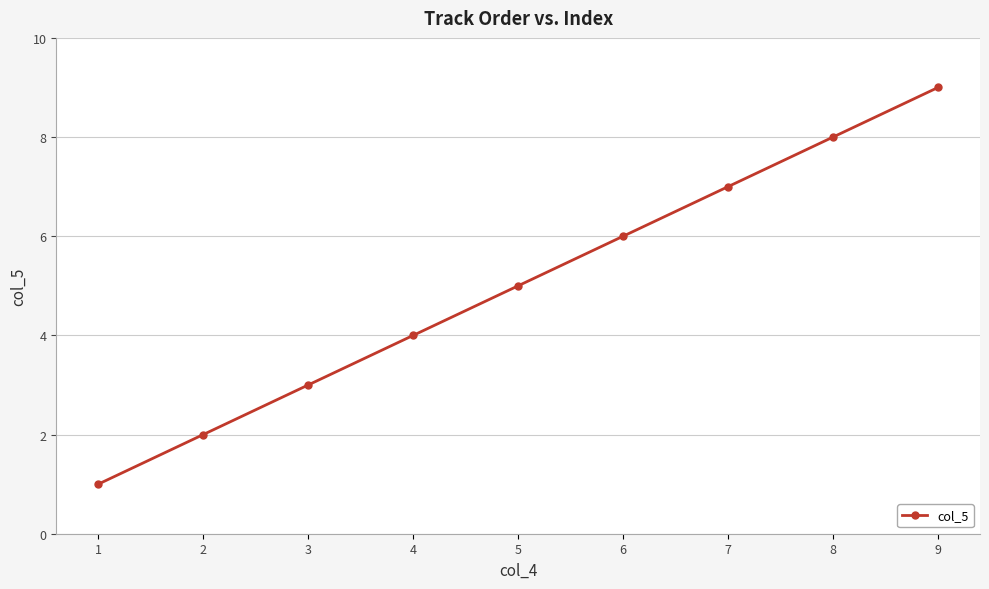

Reading left to right, what are all the values shown in this chart?

1=1	2=2	3=3	4=4	5=5	6=6	7=7	8=8	9=9